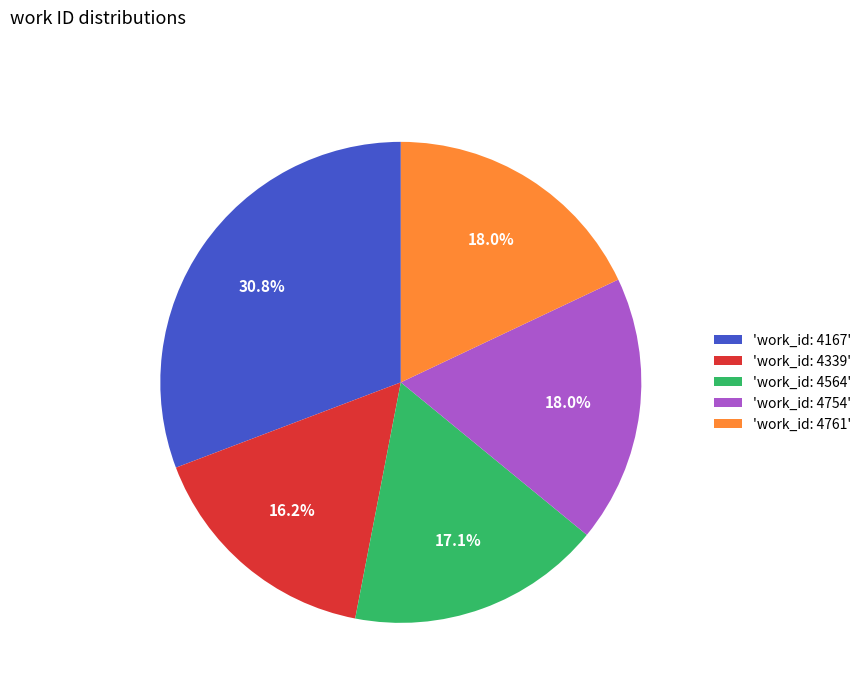

Does 'work_id: 4339' represent more than half of the total?

No